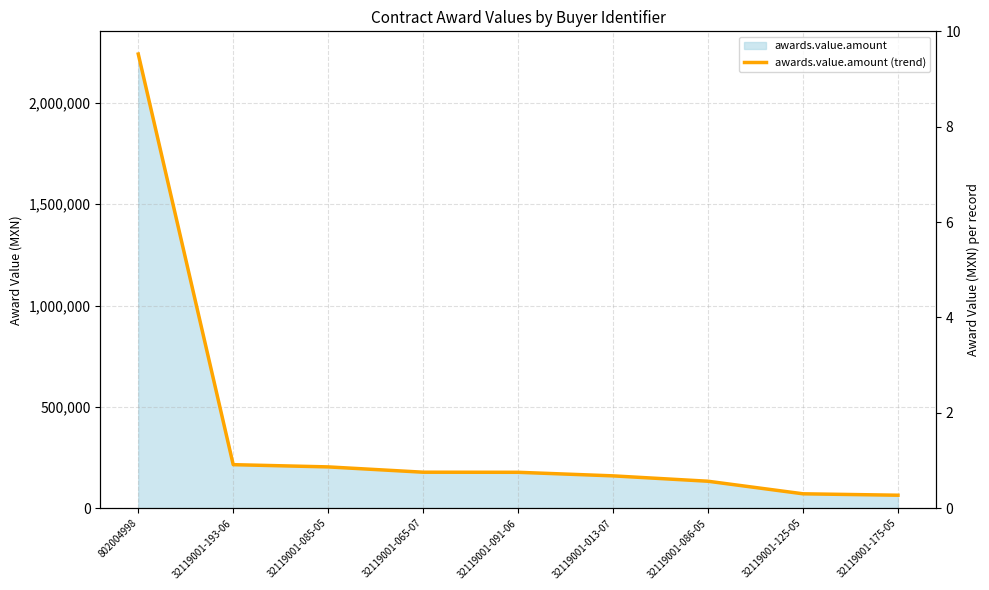

Reading left to right, what are all the values shown in this chart?

802004998=2241106.3	32119001-193-06=214546.7	32119001-085-05=203534.0	32119001-065-07=177354.5	32119001-091-06=176915.0	32119001-013-07=159279.9	32119001-086-05=132743.6	32119001-125-05=70762.5	32119001-175-05=63747.4